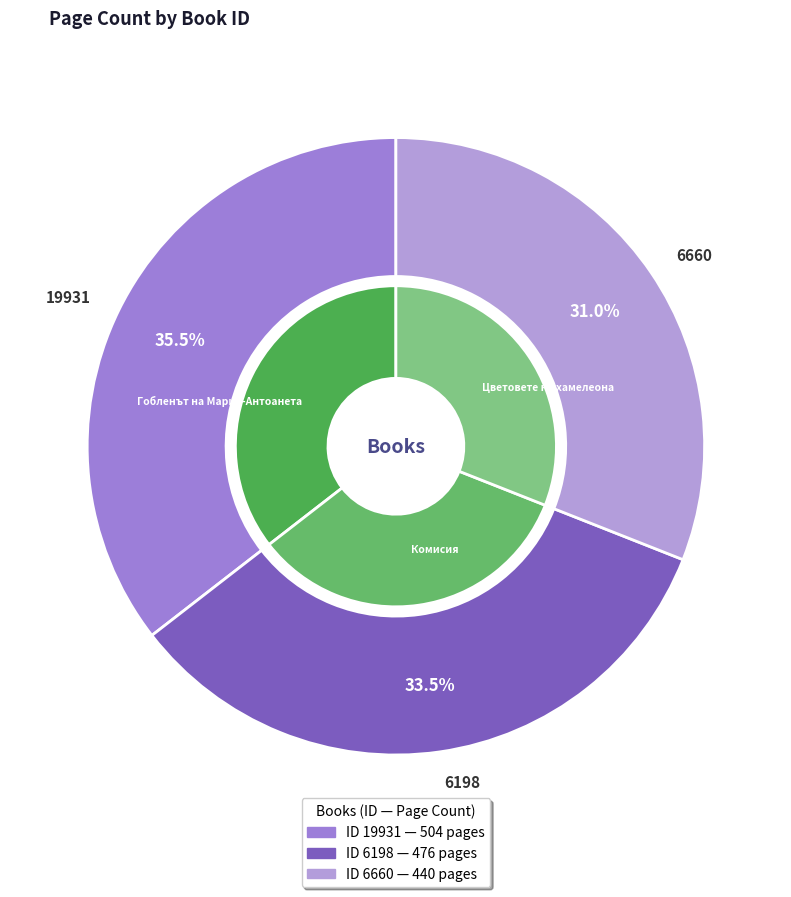

Count the number of slices in the pie.

3